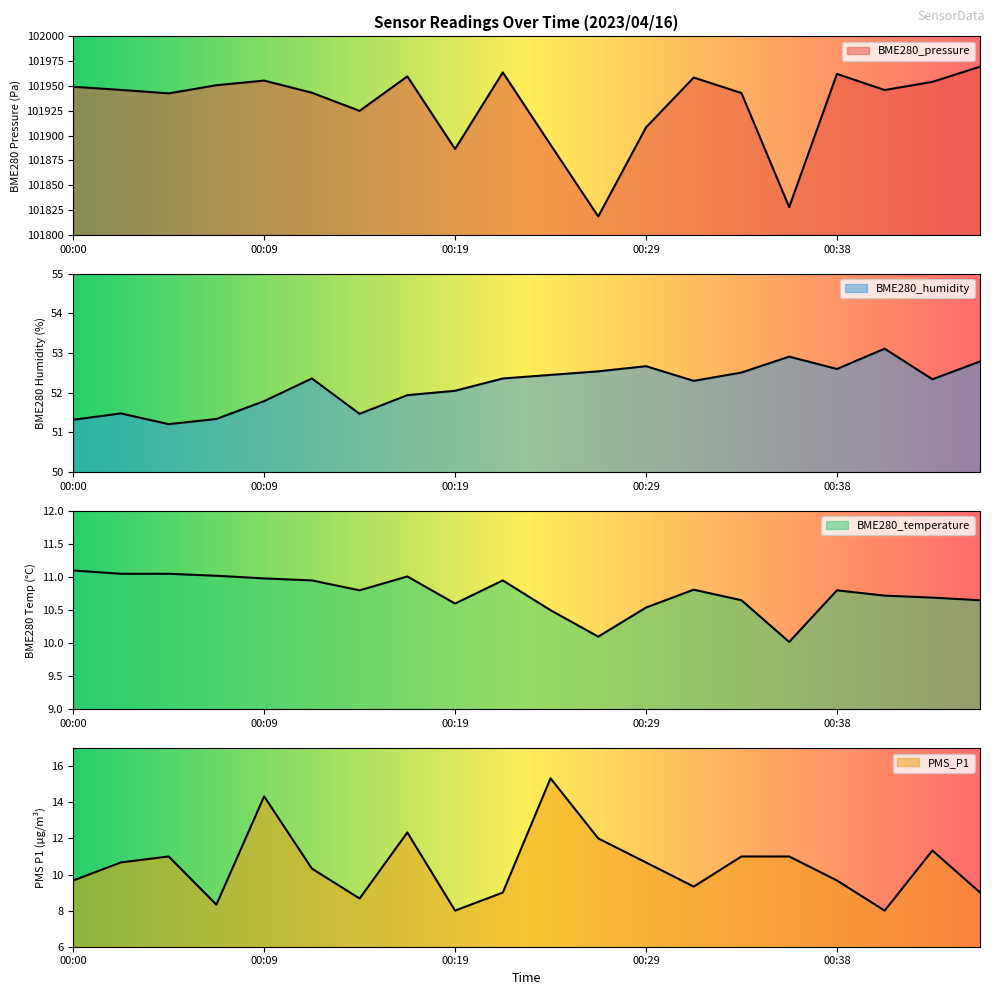

What is the value of the BME280_humidity point at the 18th from the left?

53.1